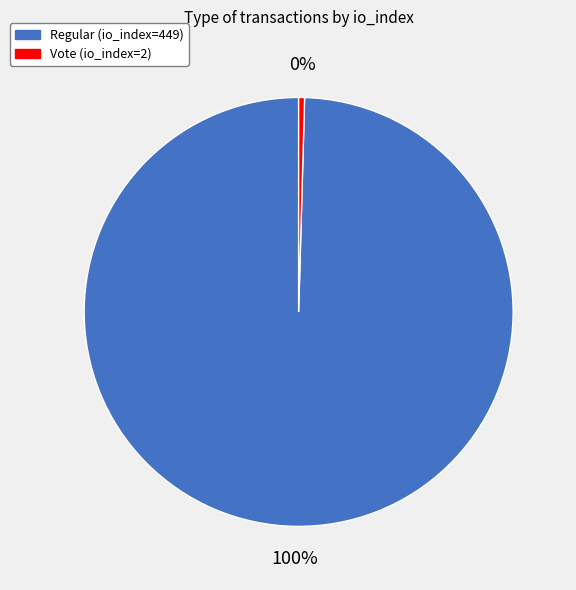

Which slice represents more than half of the pie?

Regular (io_index=449)